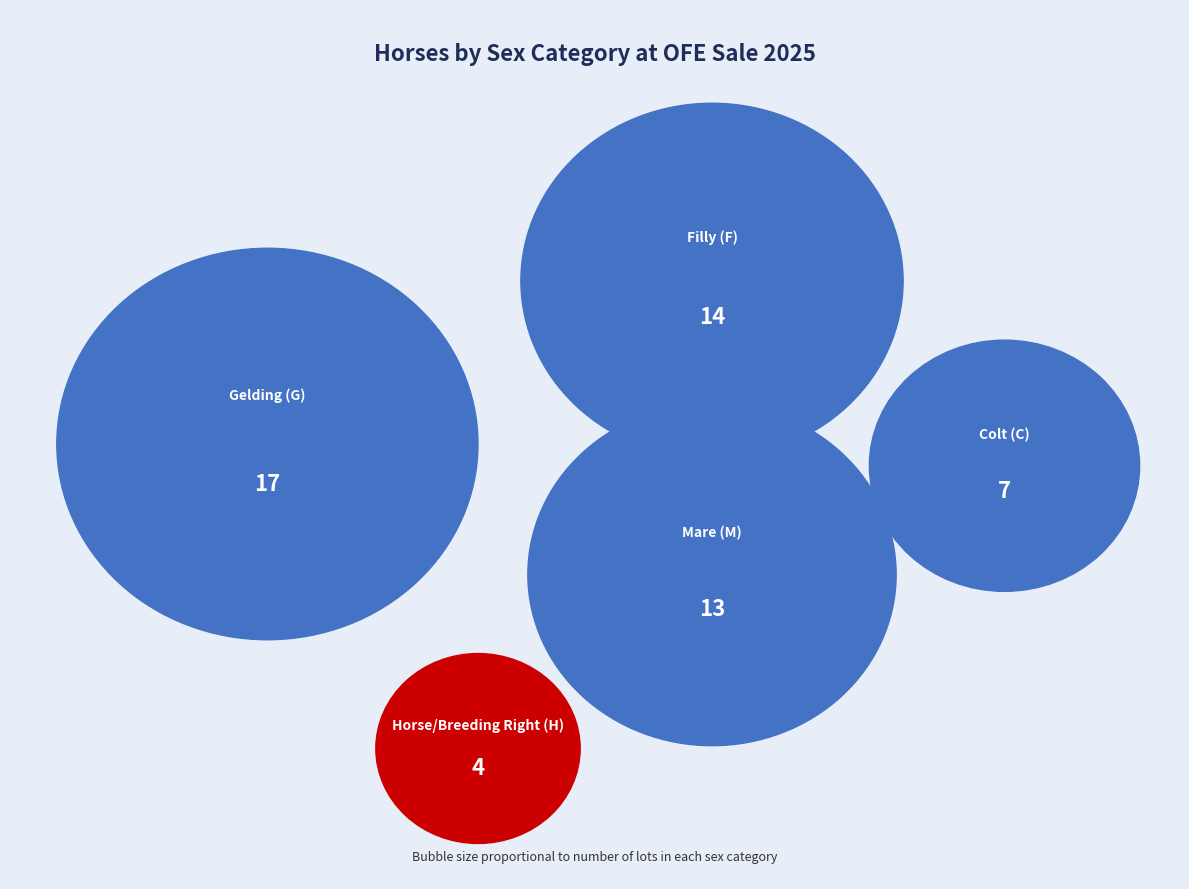

To the nearest percent, what is the difference between the F and M slice percentages?

2%